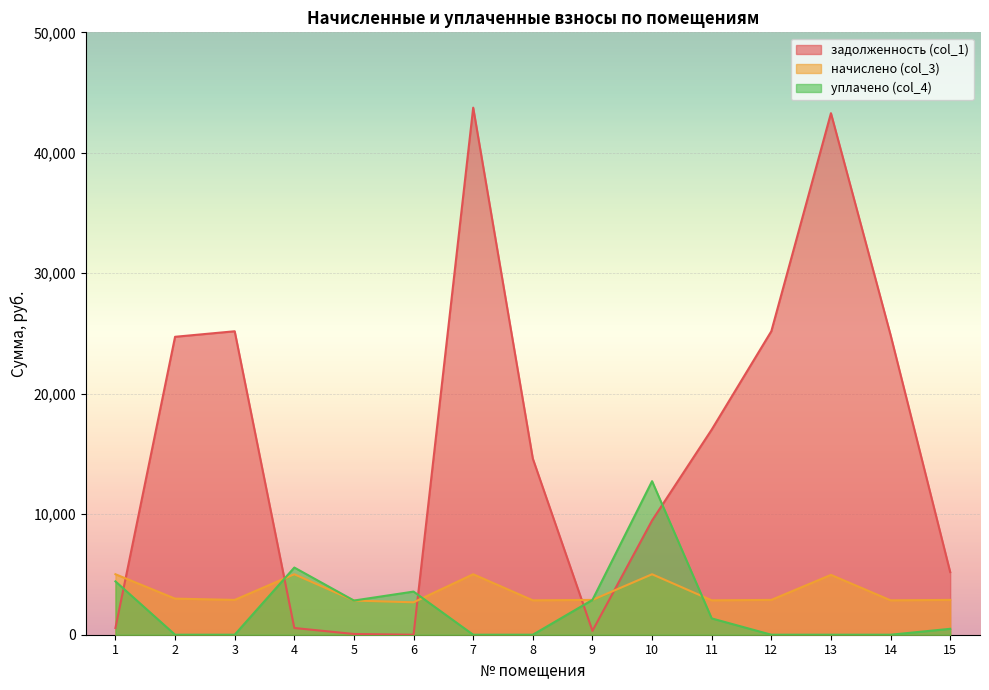

The value of начислено (col_3) at 14 is 2854.8. True or false?

True